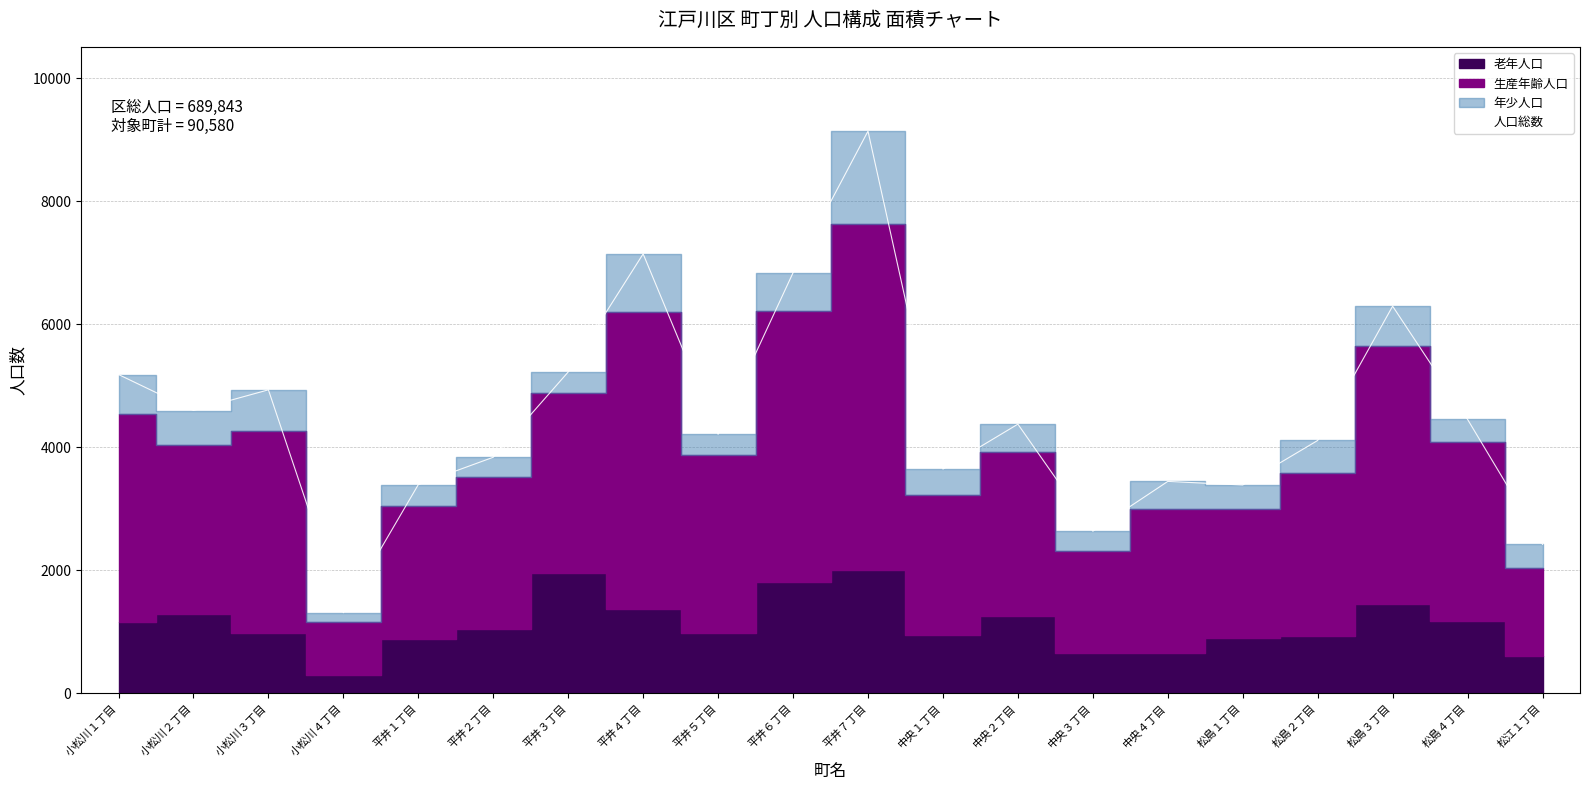

Reading left to right, extract all data points from this chart.

小松川１丁目=5183	小松川２丁目=4598	小松川３丁目=4934	小松川４丁目=1310	平井１丁目=3393	平井２丁目=3838	平井３丁目=5224	平井４丁目=7144	平井５丁目=4211	平井６丁目=6837	平井７丁目=9139	中央１丁目=3646	中央２丁目=4376	中央３丁目=2636	中央４丁目=3445	松島１丁目=3387	松島２丁目=4111	松島３丁目=6294	松島４丁目=4453	松江１丁目=2421